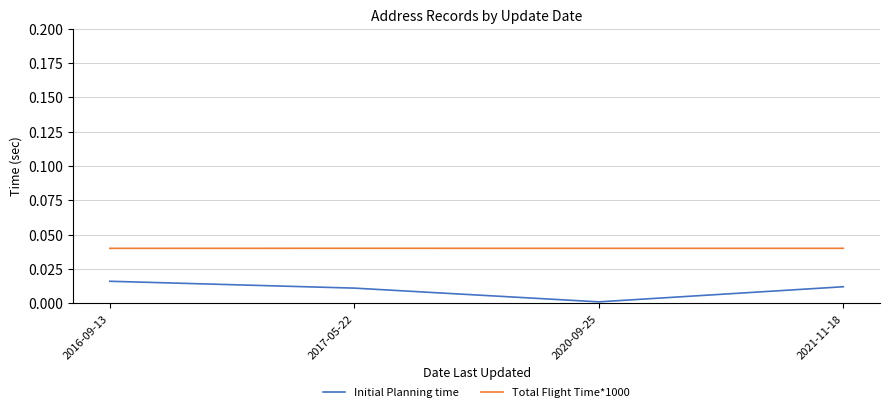

Rank the series by their average value, from highest to lowest.

Total Flight Time*1000, Initial Planning time